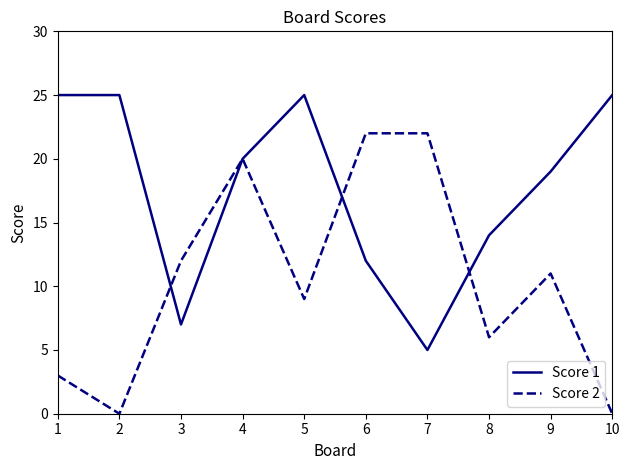

What is the highest value of the Score 2 series?

22